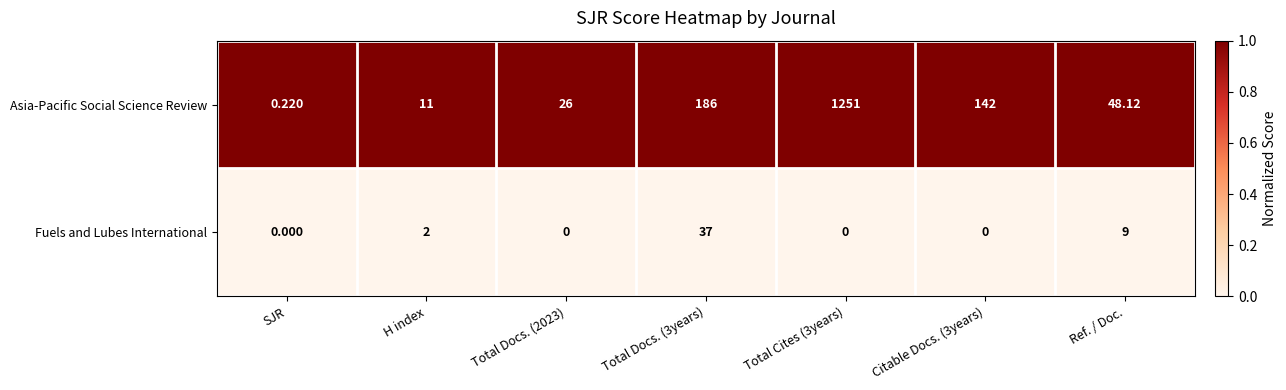

Between Total Docs. (3years) and Ref. / Doc., which series saw the biggest shift?

Asia-Pacific Social Science Review